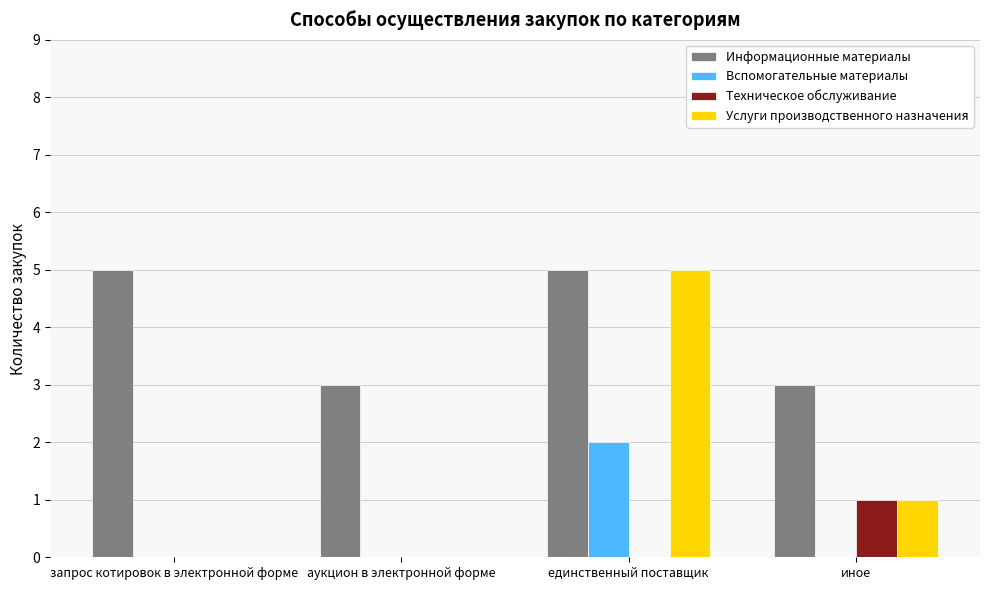

What is the approximate value of Информационные материалы at аукцион в электронной форме?

3